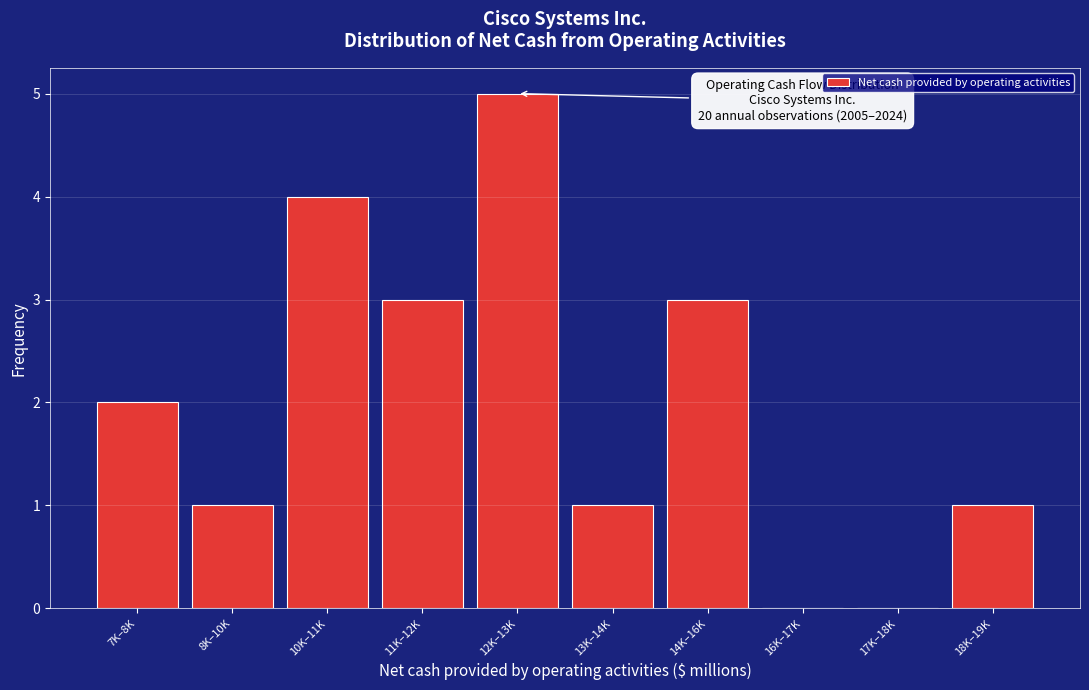

Reading left to right, list all the values displayed in this chart.

7K–8K=2	8K–10K=1	10K–11K=4	11K–12K=3	12K–13K=5	13K–14K=1	14K–16K=3	16K–17K=0	17K–18K=0	18K–19K=1